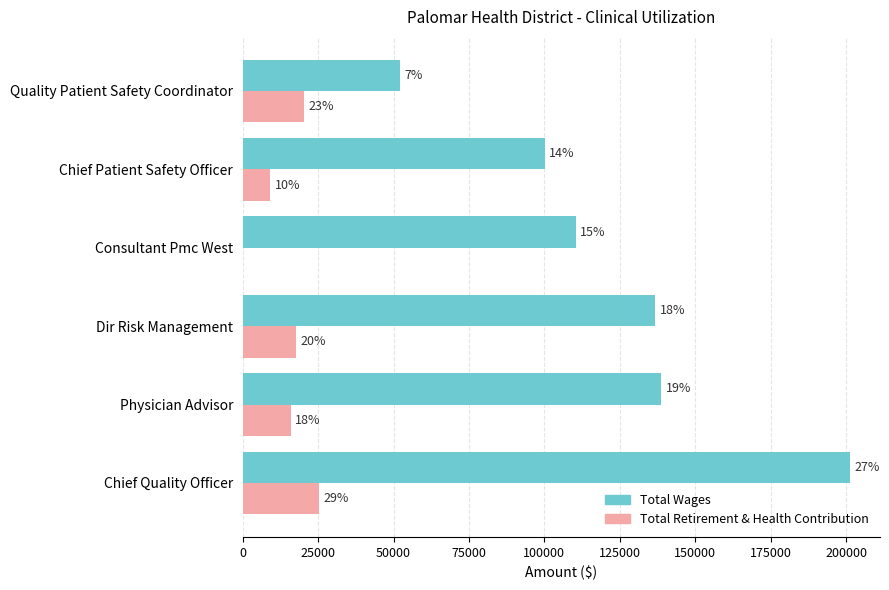

What are all the series names shown in the legend?

Total Wages, Total Retirement & Health Contribution